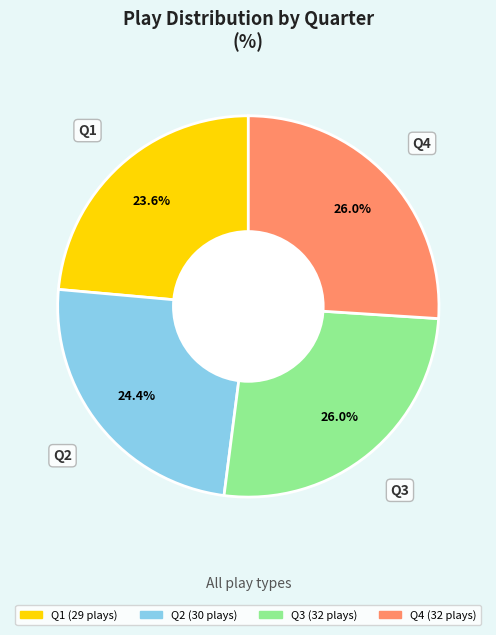

What is the smallest slice in the pie chart?

Q1